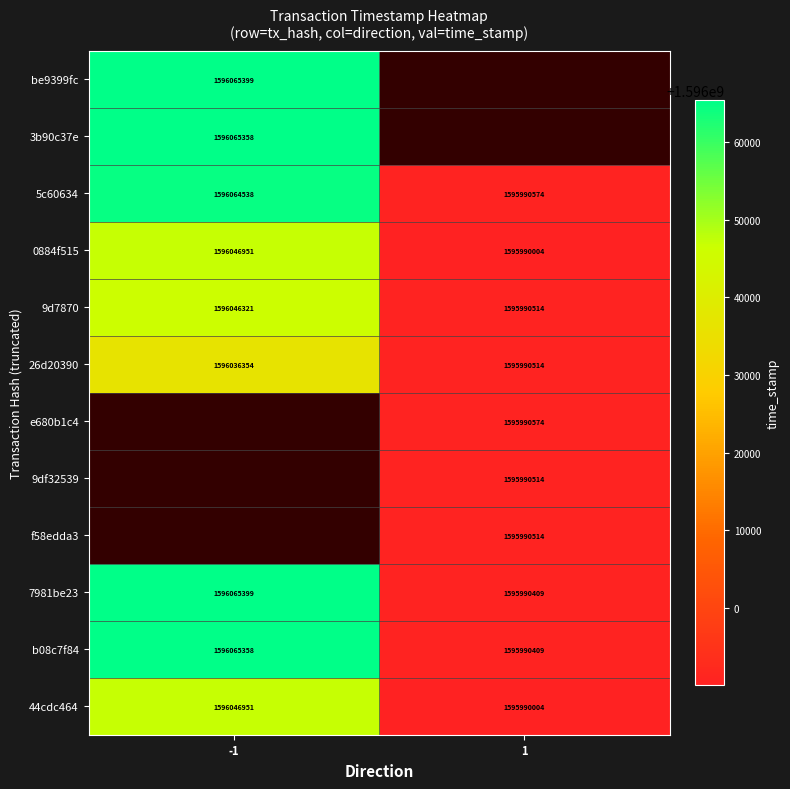

True or false: 9d7870 has a value of 2626791907 at 1.

False